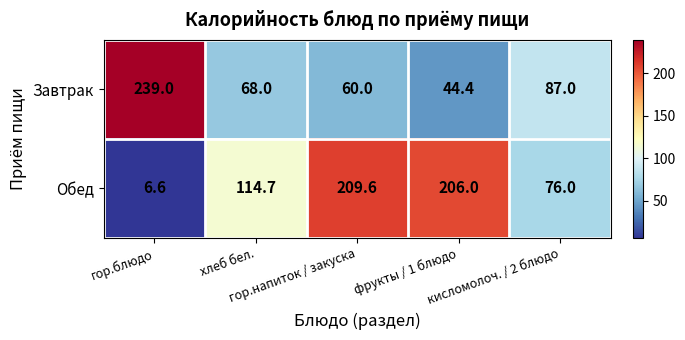

What is the highest value of the Обед series?

209.6